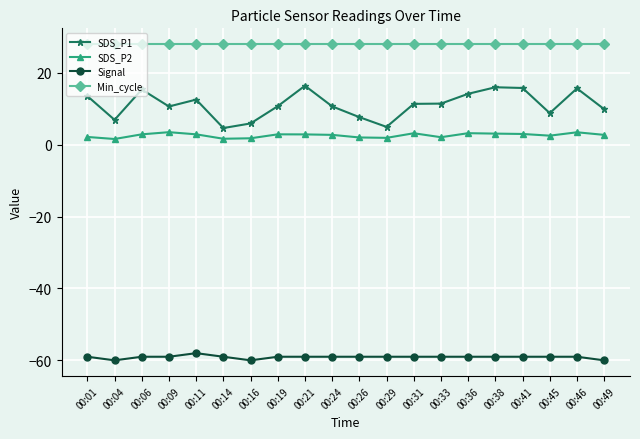

What is the difference between the maximum and minimum values in the SDS_P2 series?

1.9